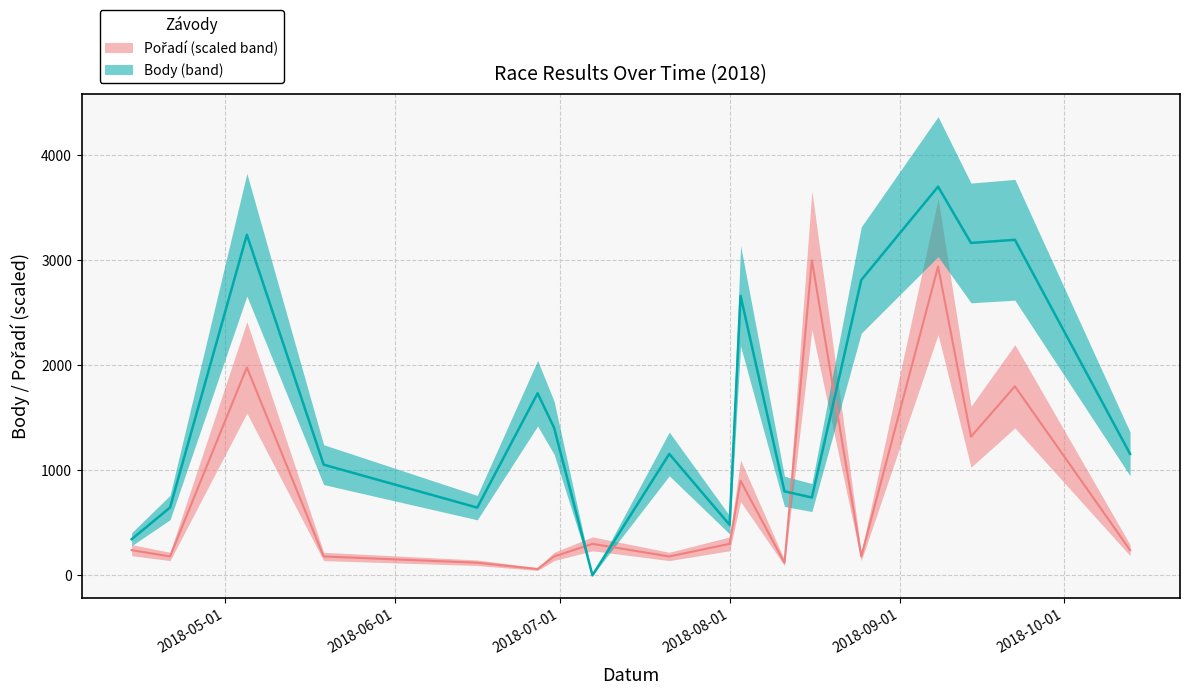

Where do Body and Pořadí first cross each other?

2018-06-30 and 2018-07-07